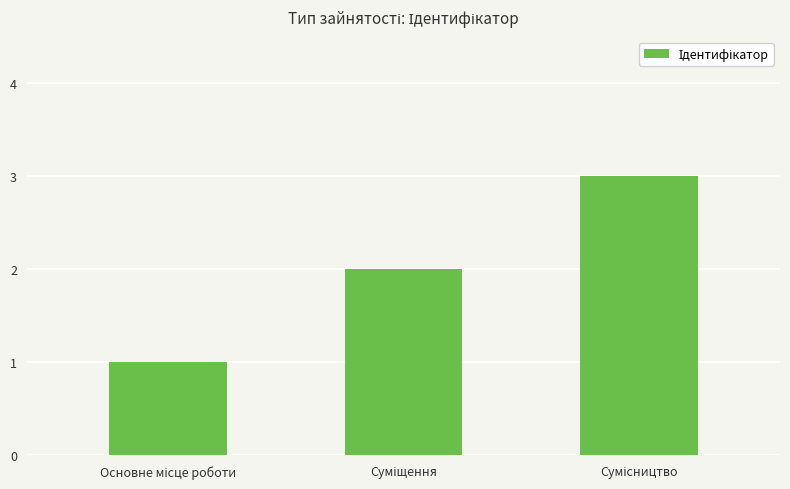

How many bars are there in total?

3